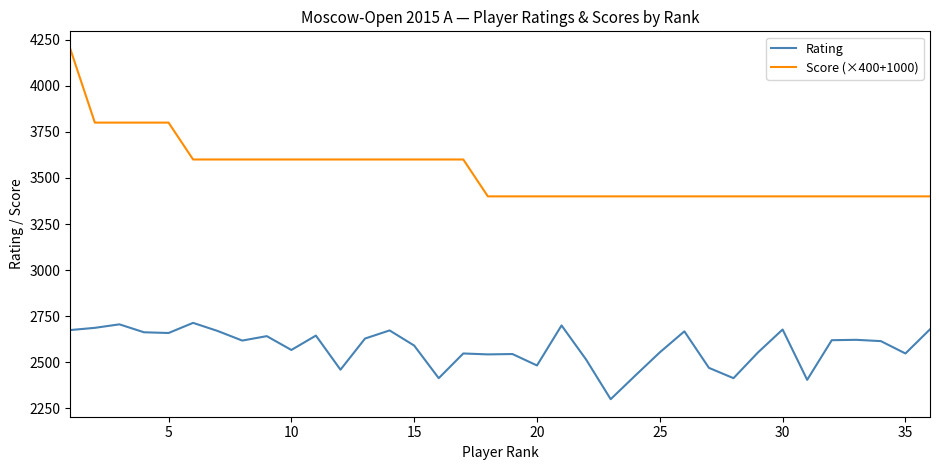

How many series are shown in this chart?

2